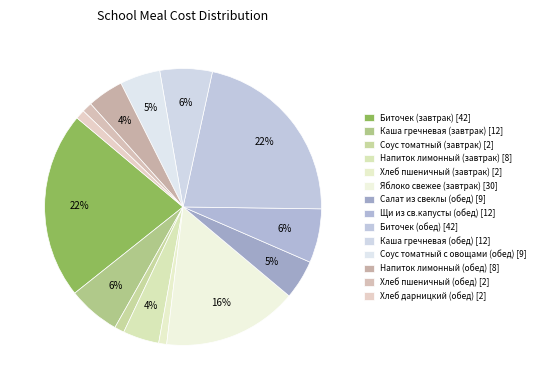

How many slices are in this pie chart?

14